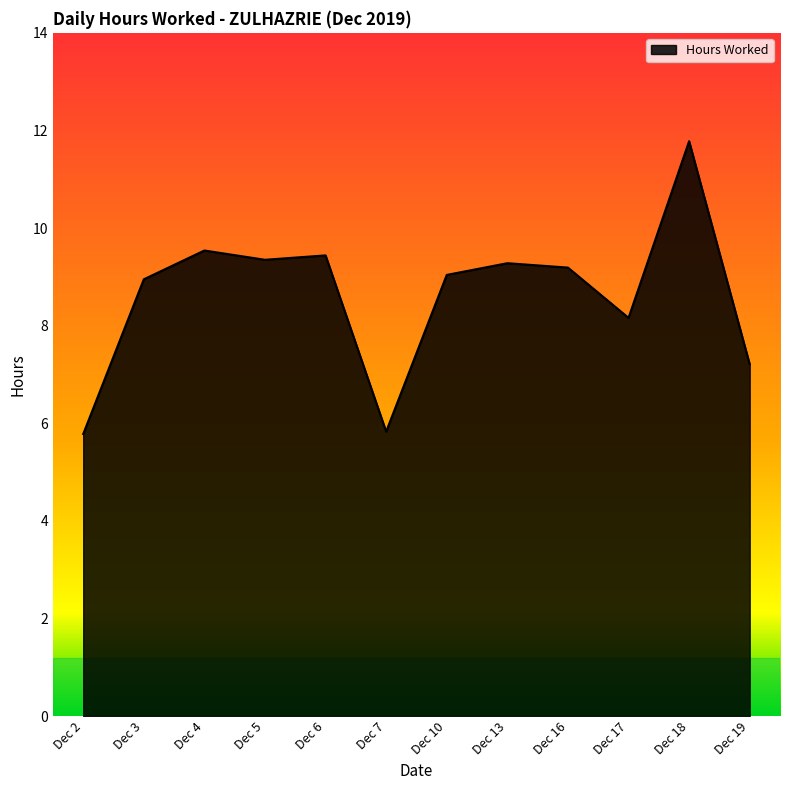

The value at Dec 17 is 8.2. True or false?

True